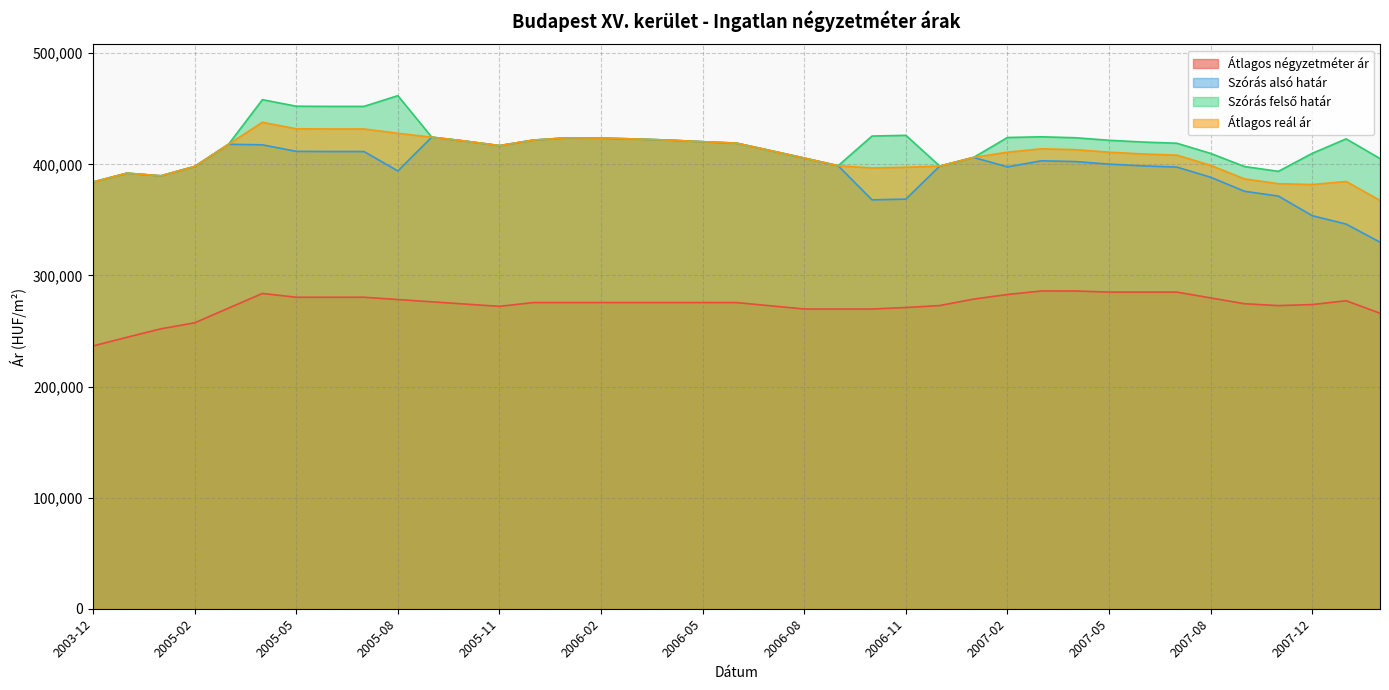

True or false: Szórás alsó határ has more than 0 interior local peaks.

True